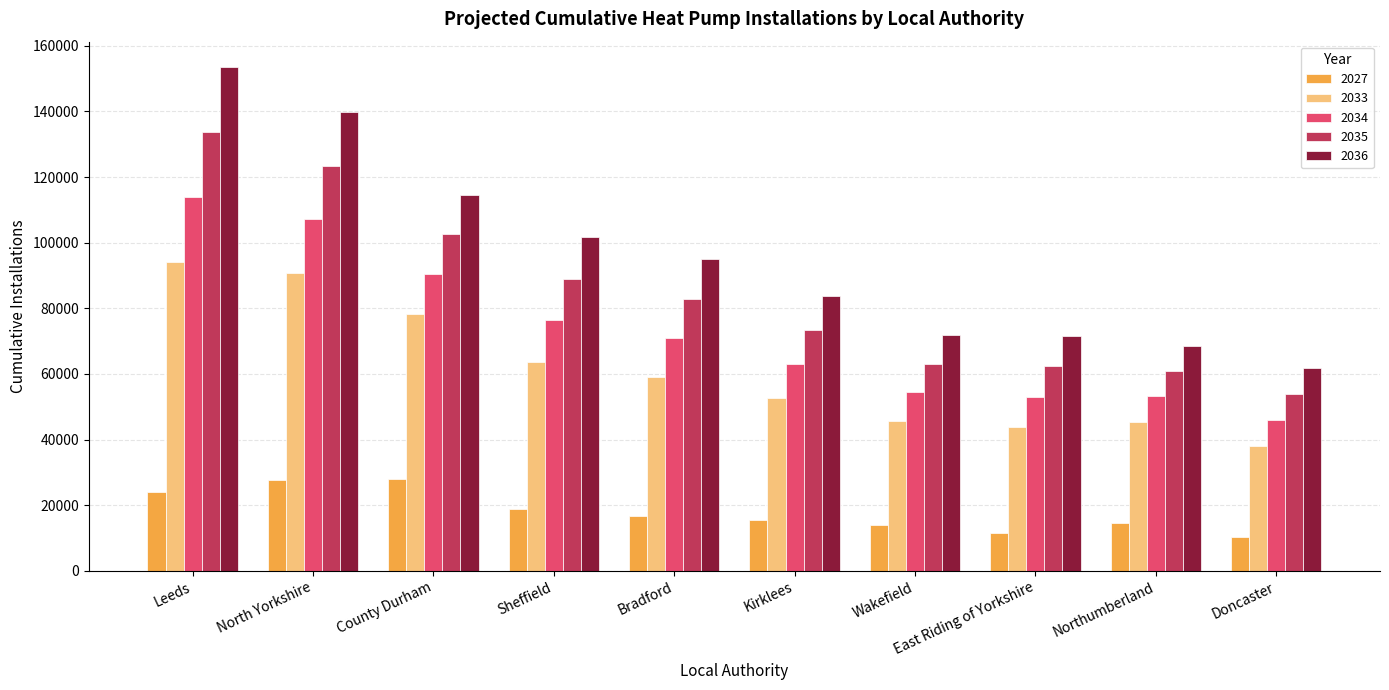

Which series has the widest spread of values?

2036